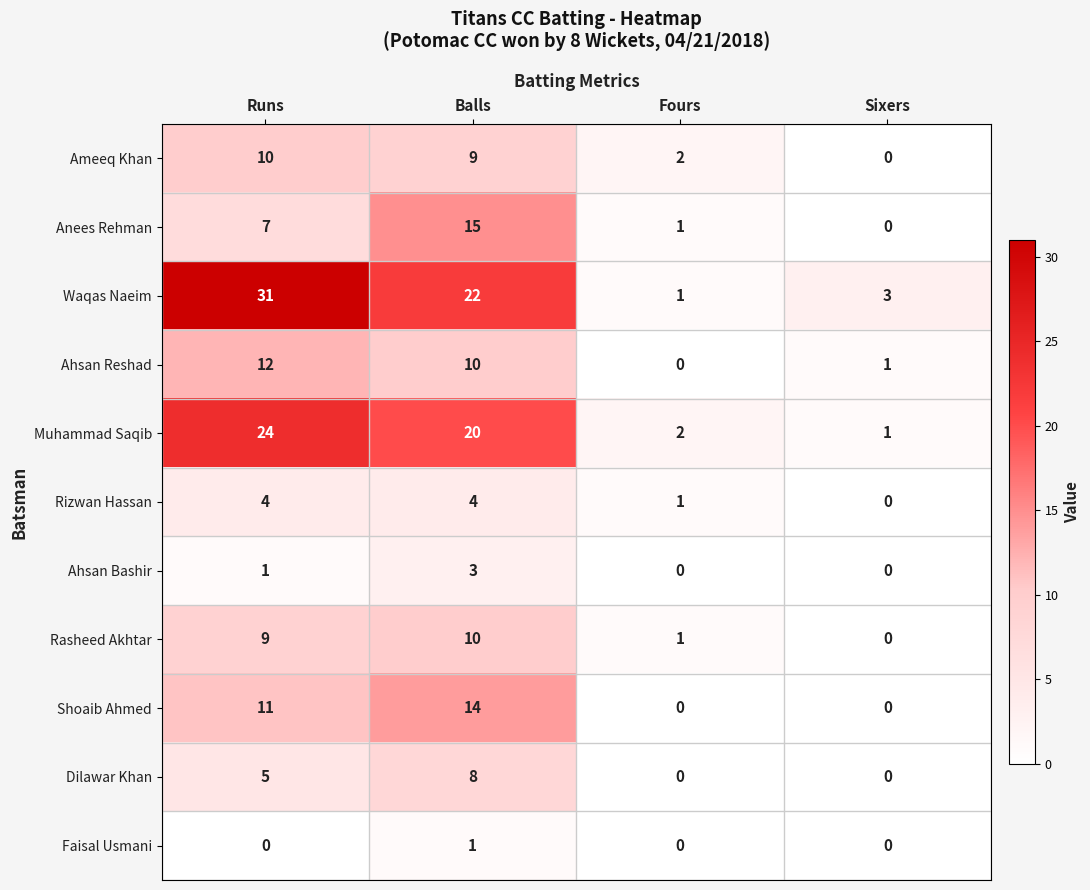

At which category is the sum across all series the highest?

Balls